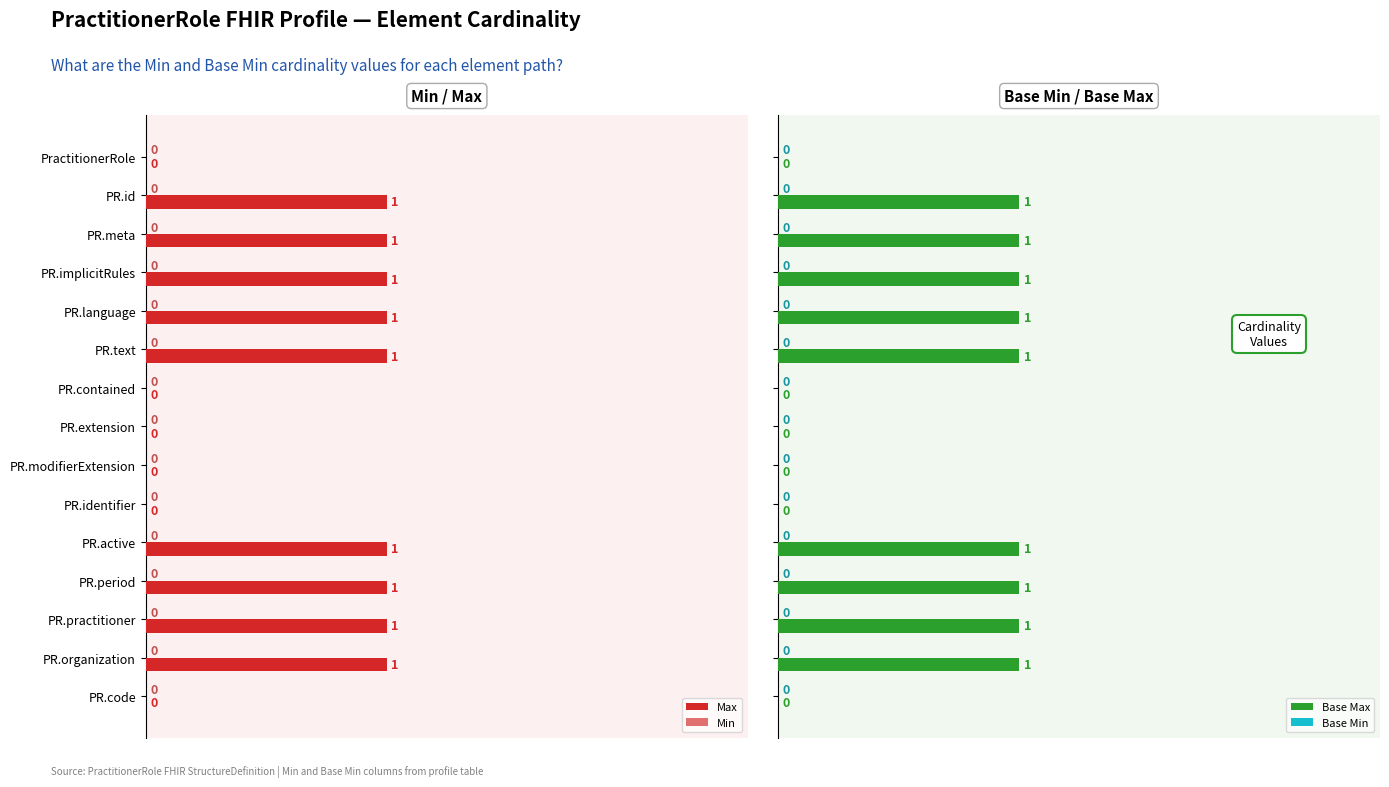

True or false: Max has a value of 1 at PR.language.

True